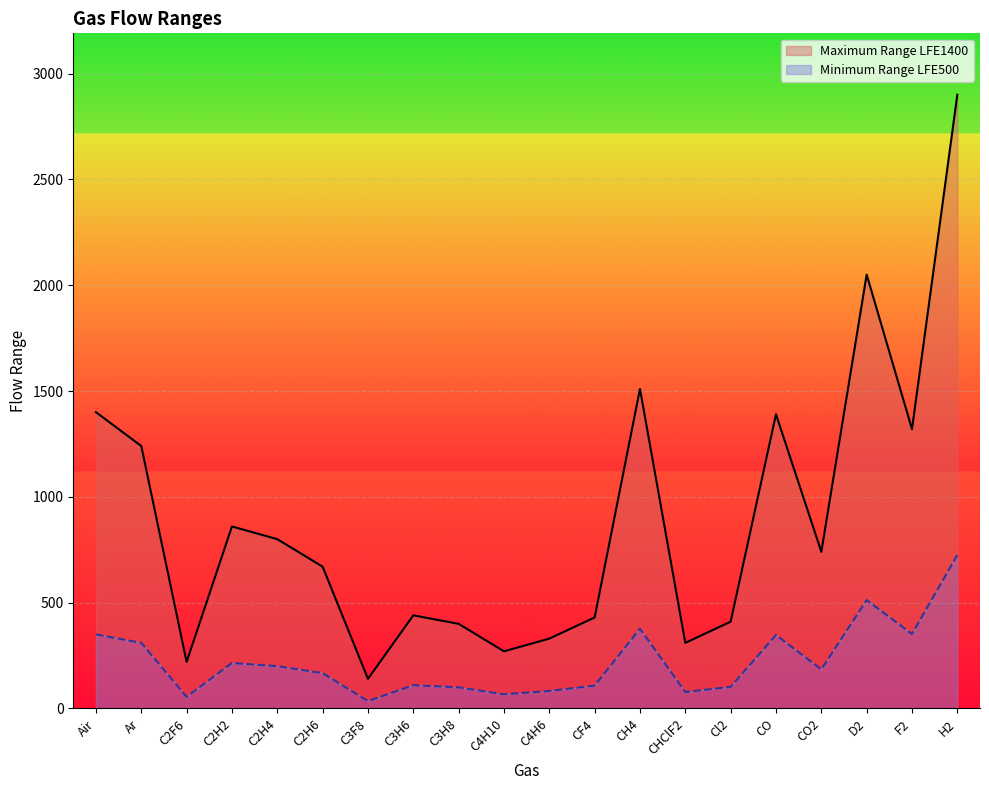

Which series has the widest spread of values?

Maximum Range LFE1400